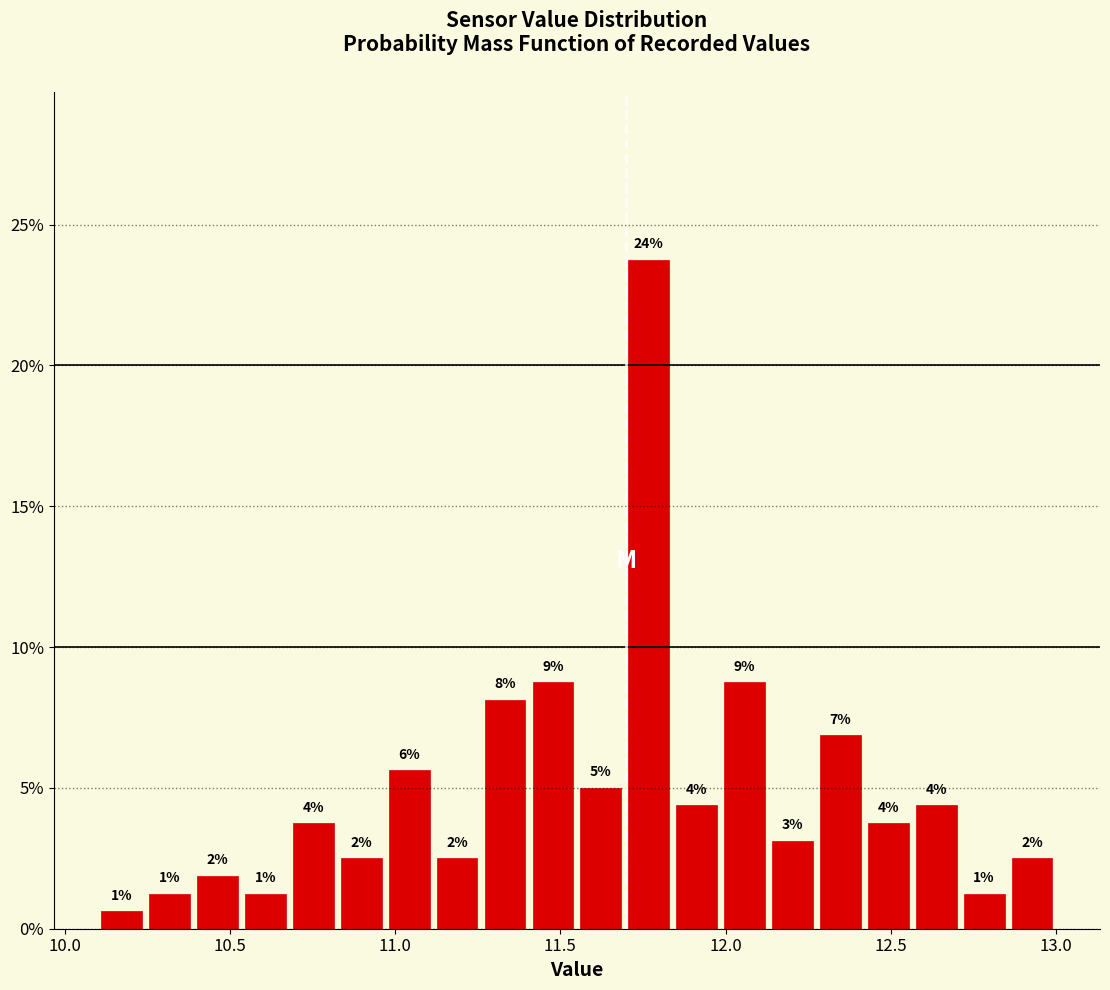

Around what value on the x-axis is the tallest bar? Give the approximate position of its centre, as read against the axis.

11.75